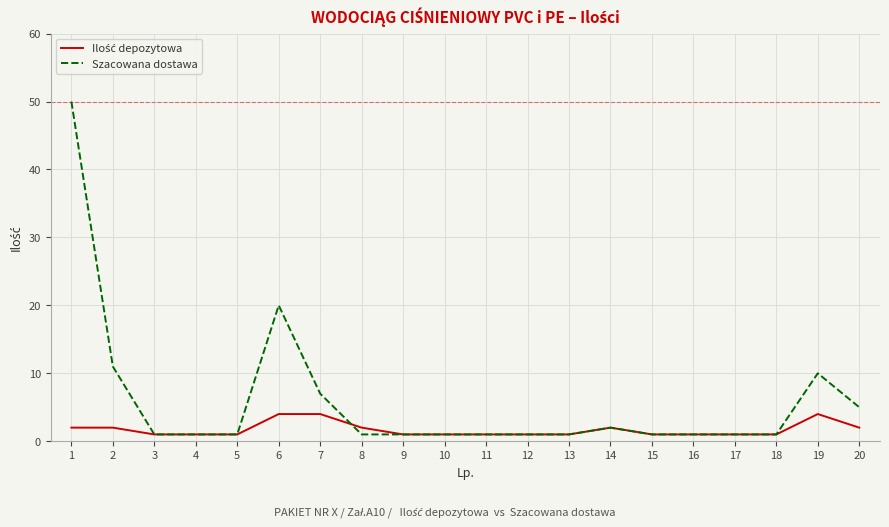

How many series are shown in this chart?

2